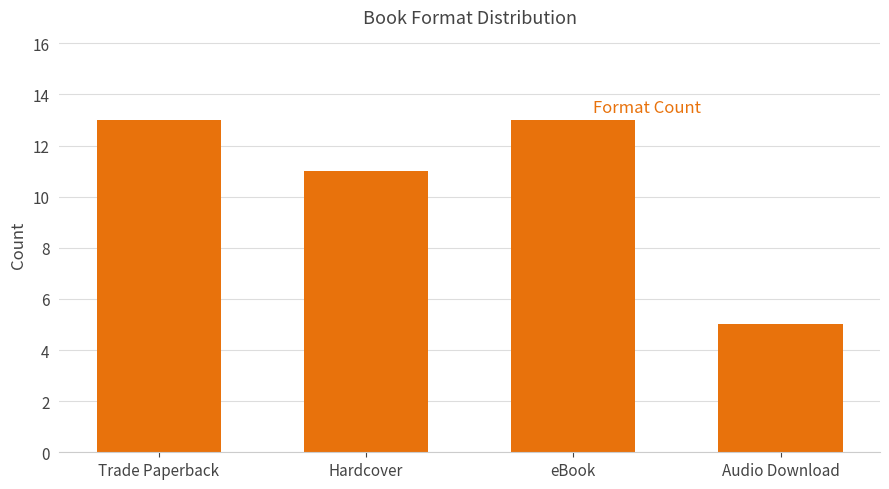

How many bars are there in total?

4